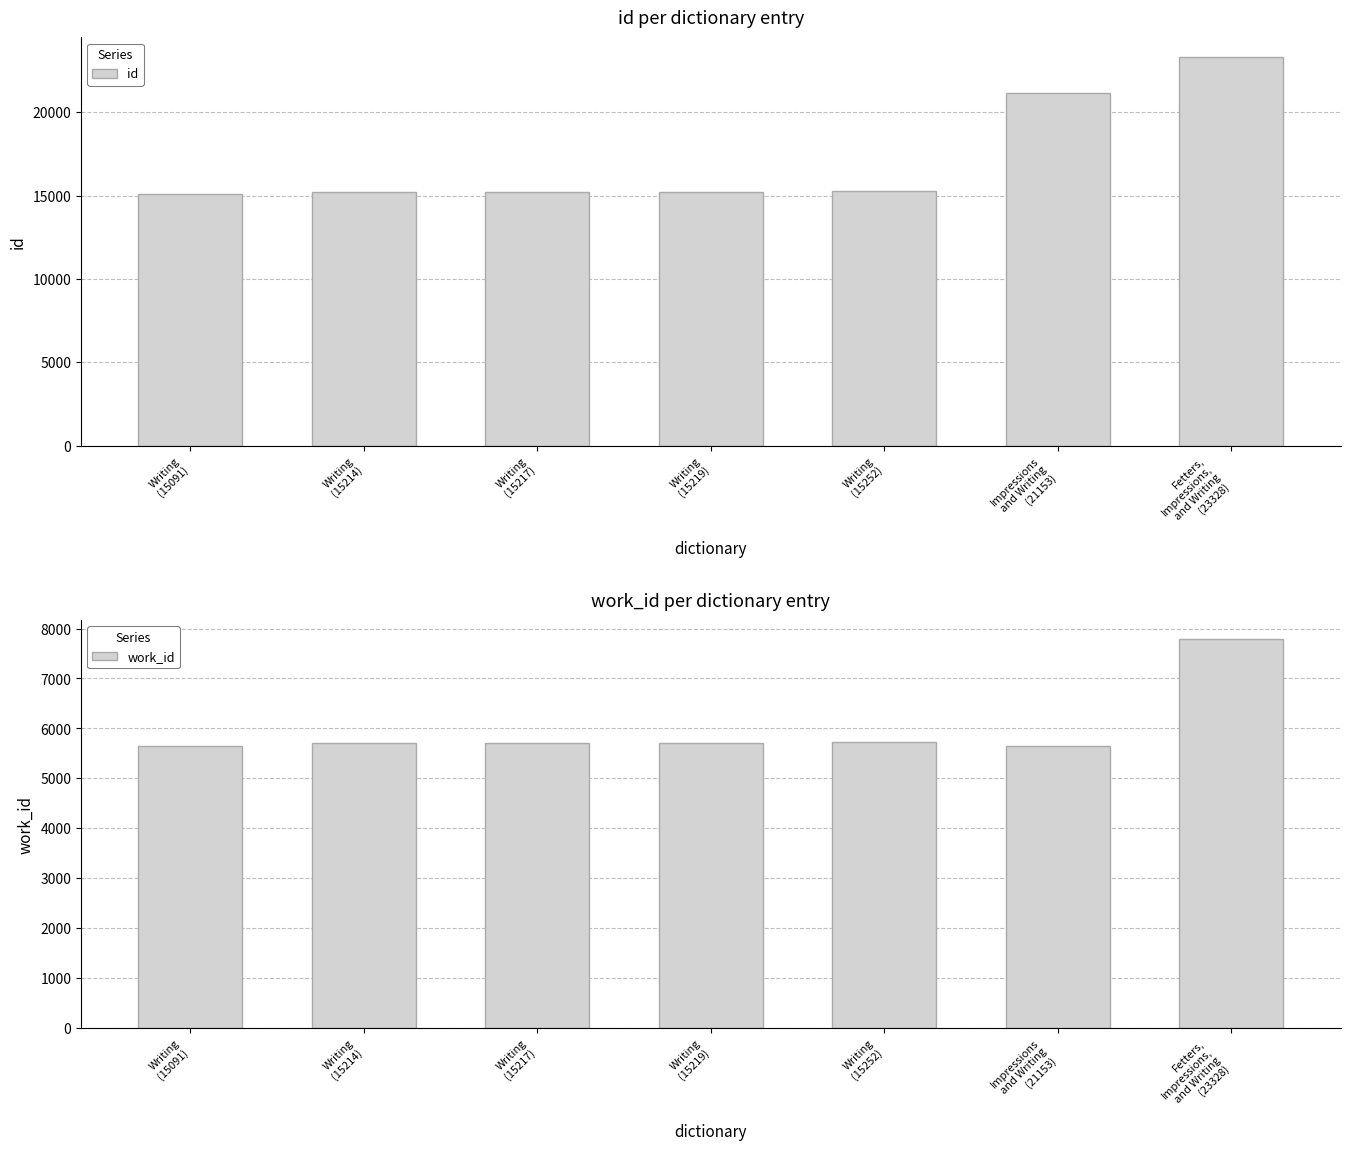

The value of id at Fetters,
Impressions,
and Writing
(23328) is 14398. True or false?

False